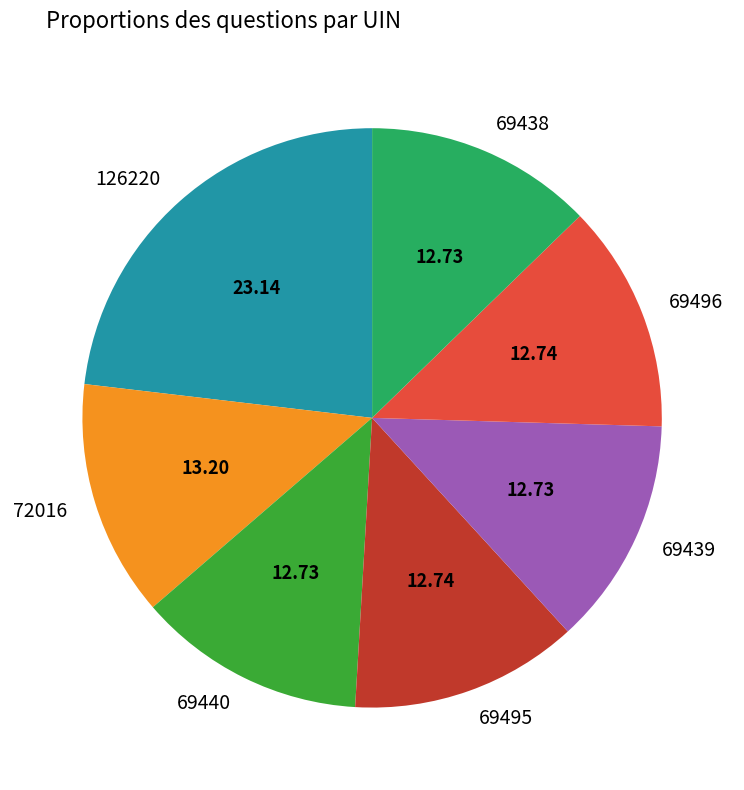

Does 69438 account for over 50% of the chart?

No